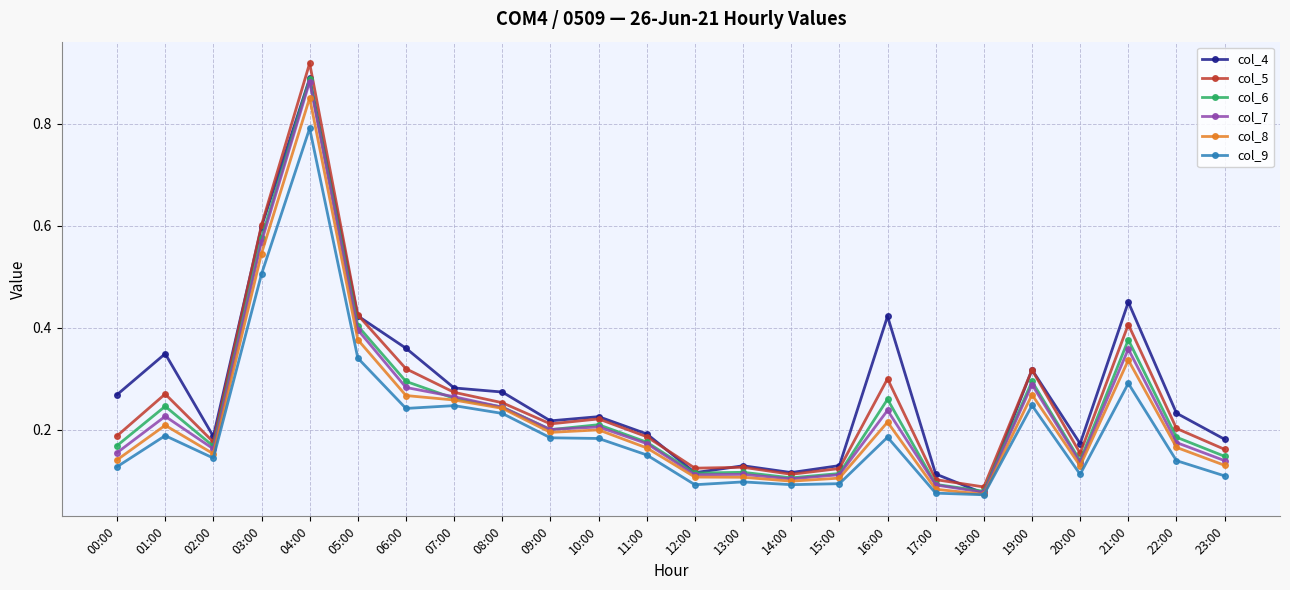

At how many categories does at least one series exceed 0?

24